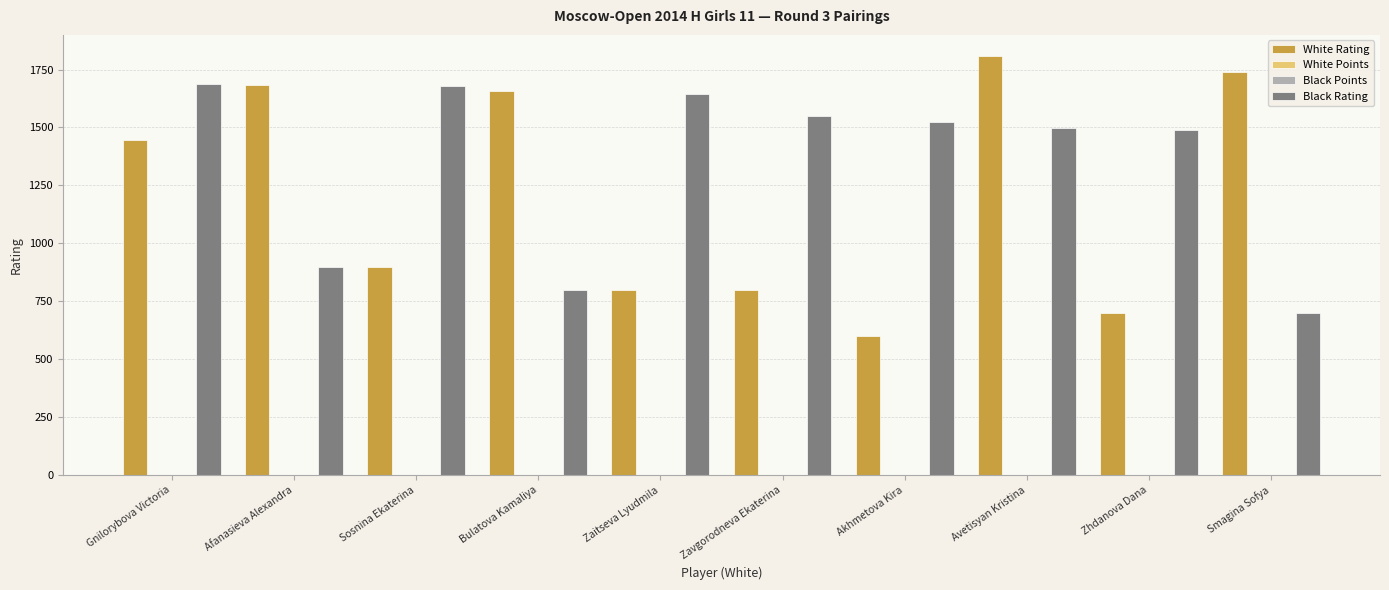

Which series has the widest spread of values?

White Rating